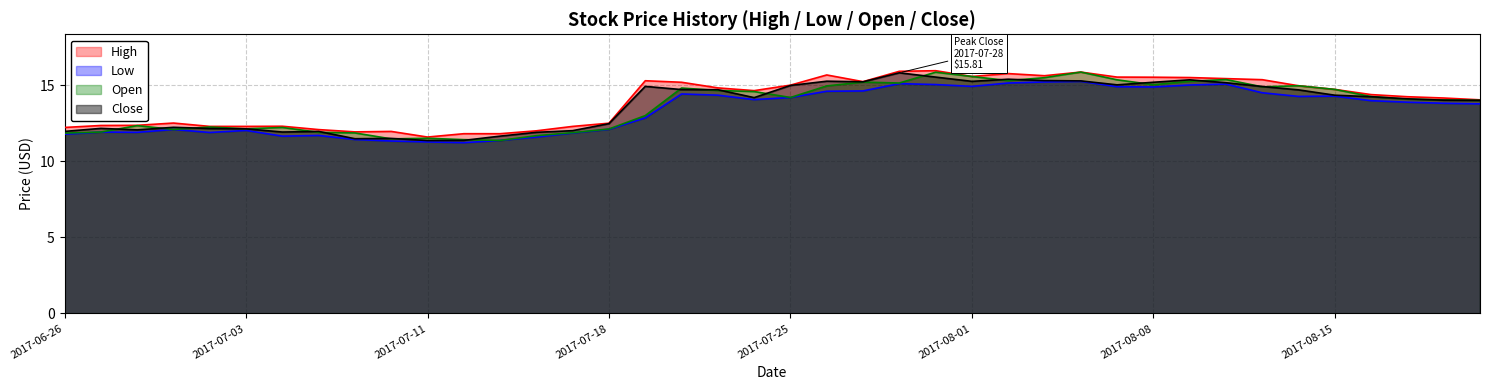

The Close series shows 16.1 at 2017-06-28. True or false?

False